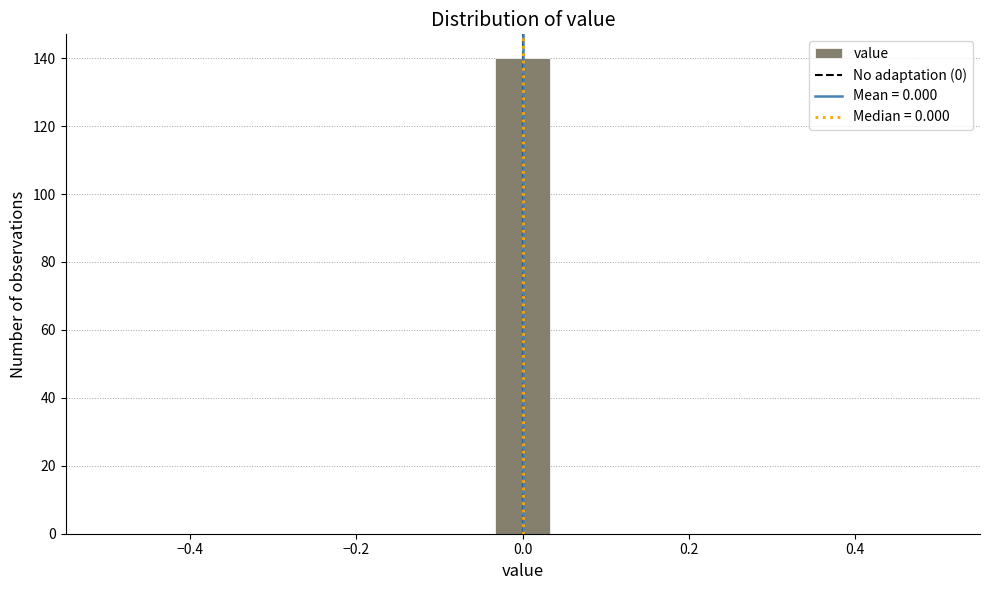

Around what value on the x-axis is the tallest bar? Give the approximate position of its centre, as read against the axis.

0.00